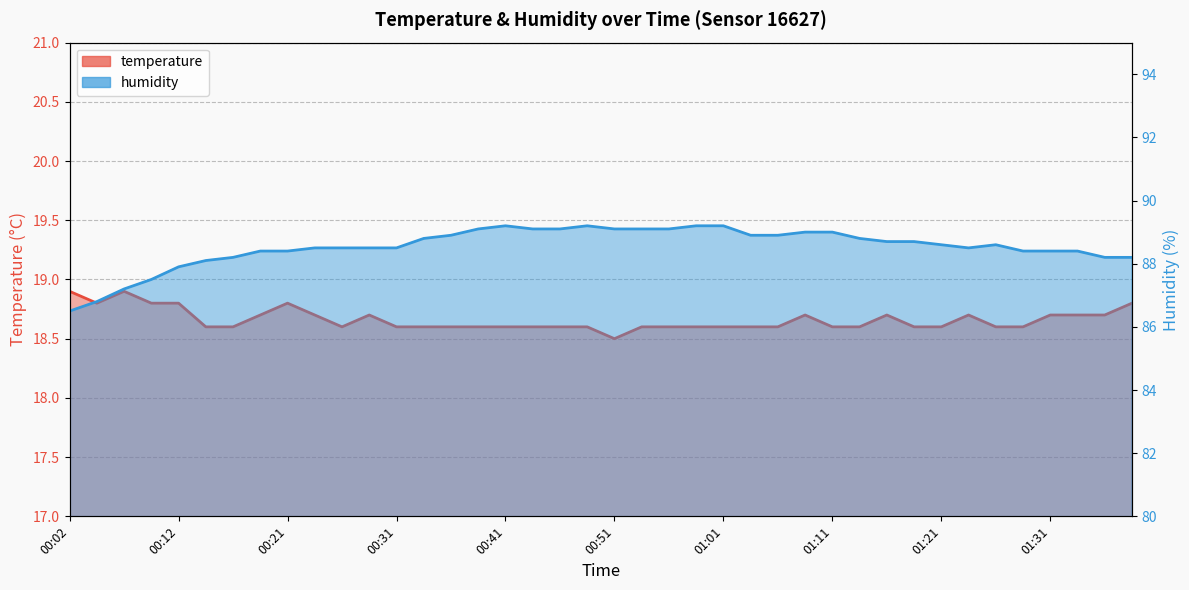

List the labels in order of humidity value, largest first.

00:41, 00:49, 00:59, 01:01, 00:39, 00:44, 00:46, 00:51, 00:54, 00:56, 01:08, 01:11, 00:36, 01:03, 01:06, 00:34, 01:13, 01:16, 01:19, 01:21, 01:27, 00:24, 00:26, 00:29, 00:31, 01:24, 00:19, 00:21, 01:29, 01:31, 01:34, 00:17, 01:36, 01:39, 00:14, 00:12, 00:09, 00:07, 00:04, 00:02